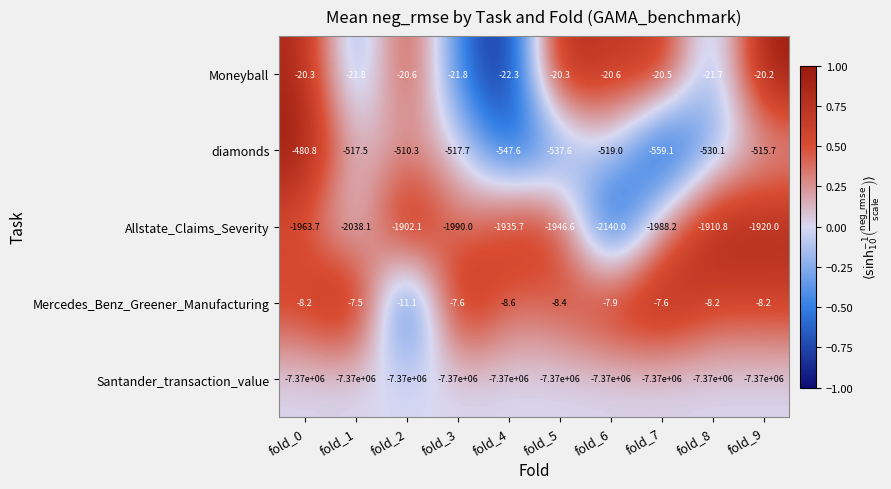

How many values in the diamonds series exceed -517?

3